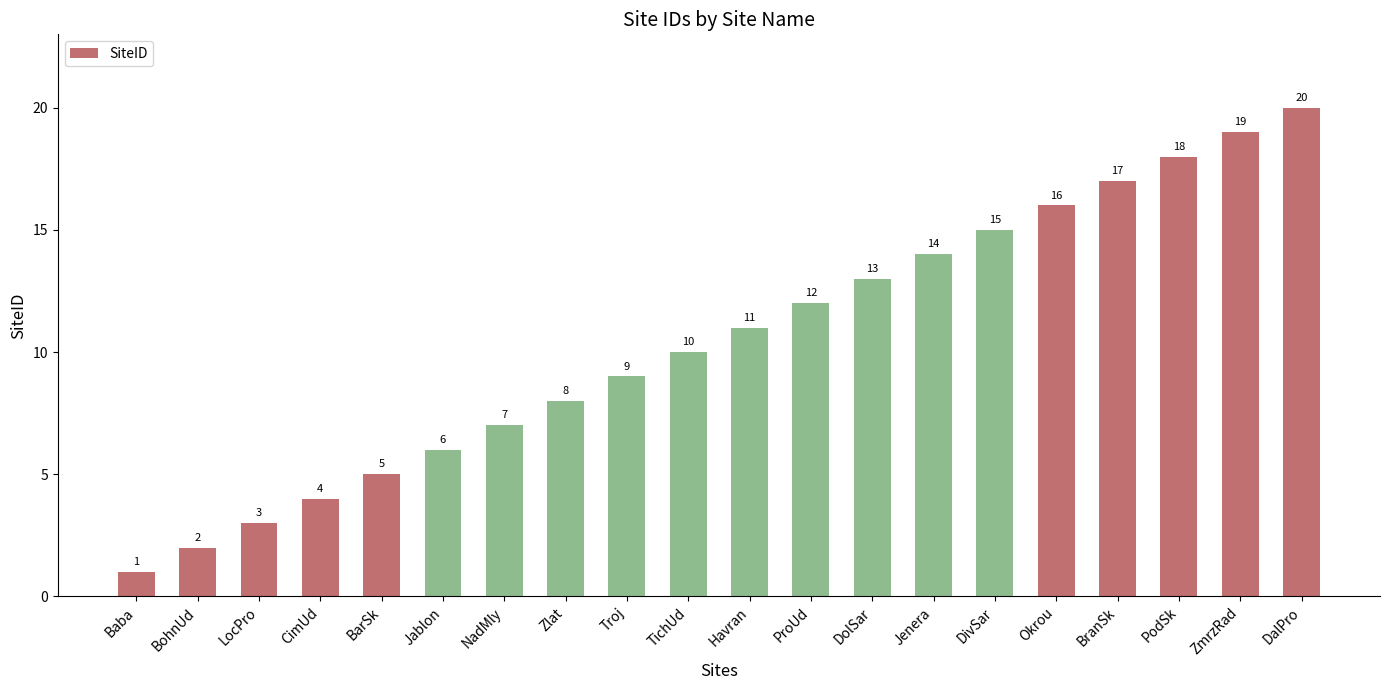

What is the difference between the maximum and minimum values?

19